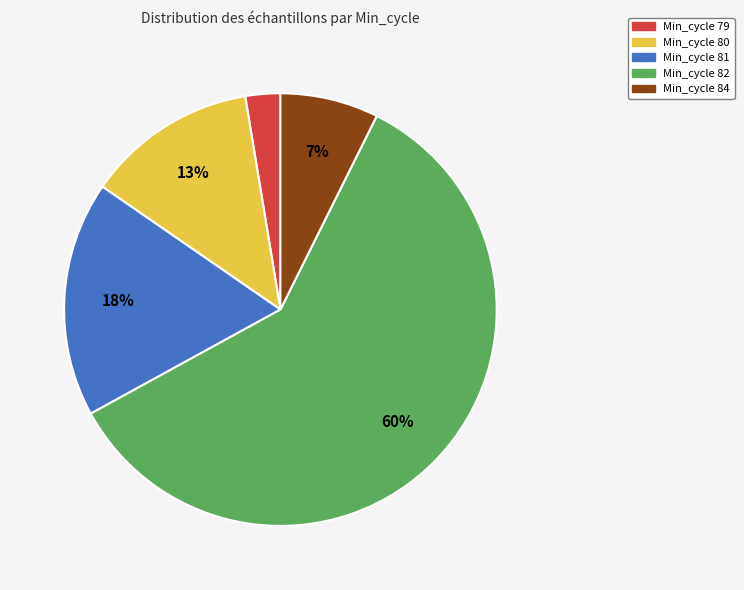

Does any single category account for the majority?

Yes